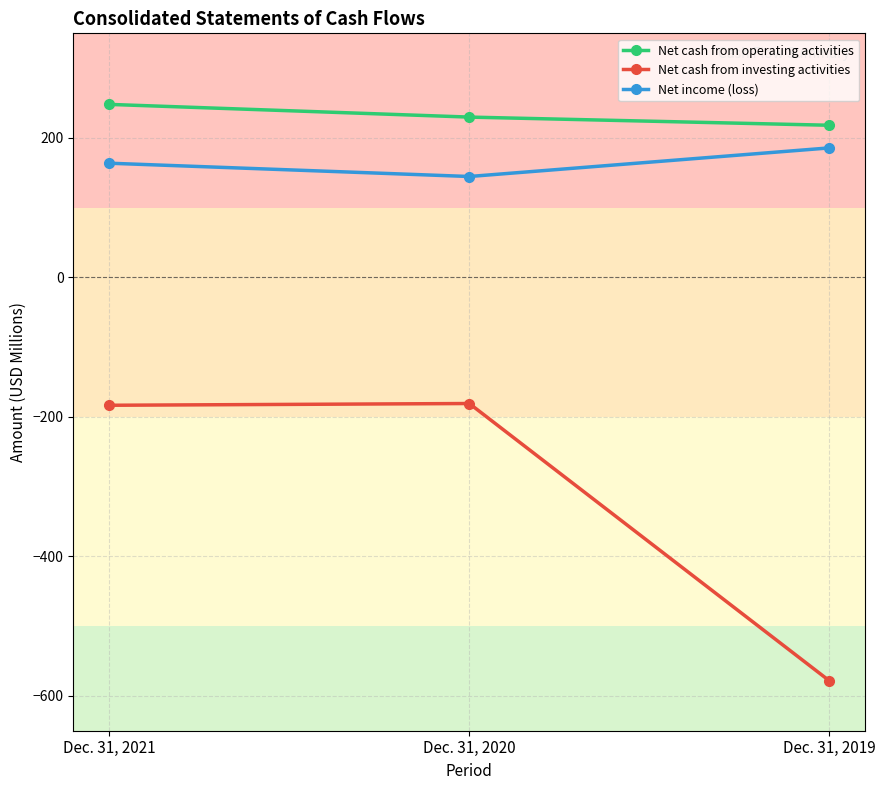

What is the approximate value of Net cash from operating activities at Dec. 31, 2021?

248.1